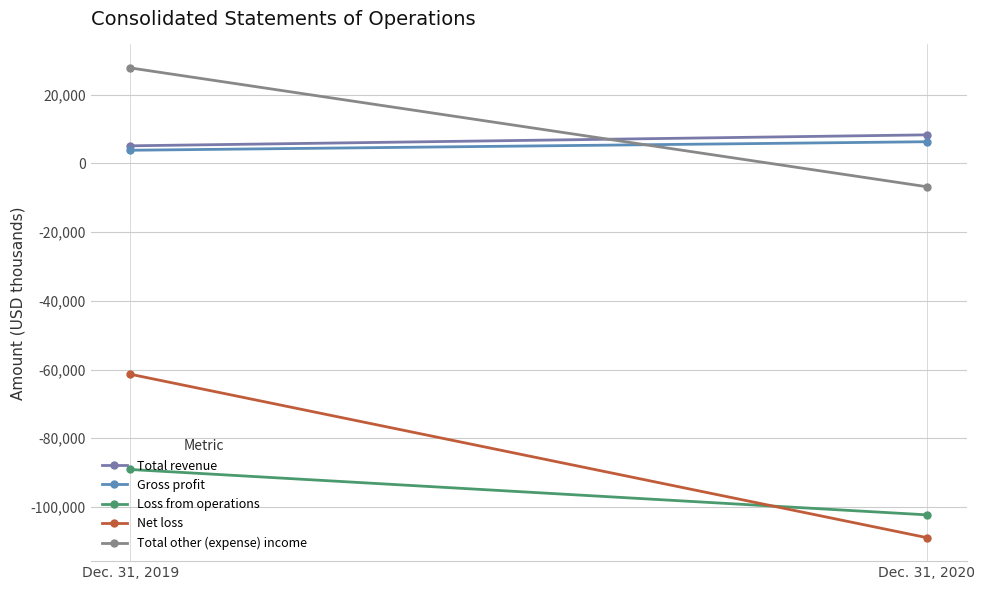

Between Dec. 31, 2019 and Dec. 31, 2020, which series saw the biggest shift?

Net loss